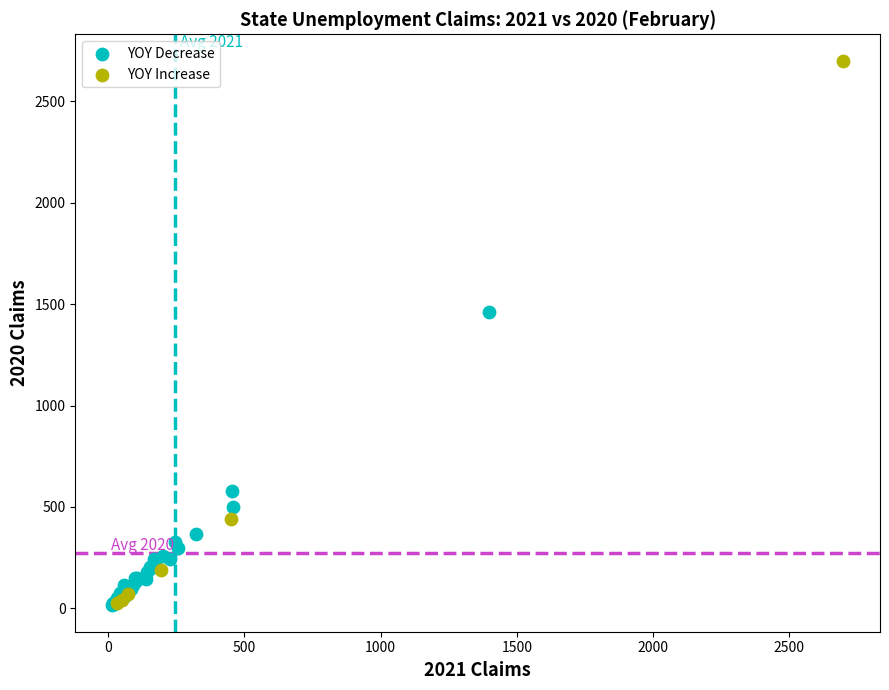

Which series contains the highest Y value?

YOY Increase